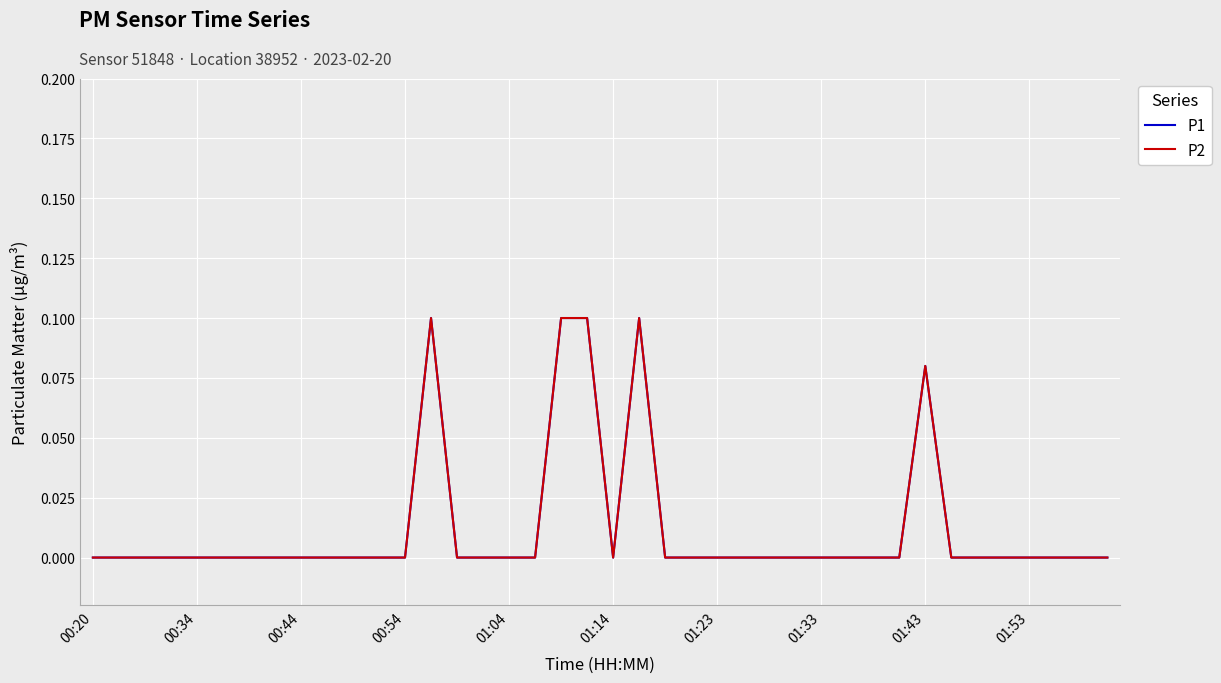

Does the chart have visible grid lines?

Yes